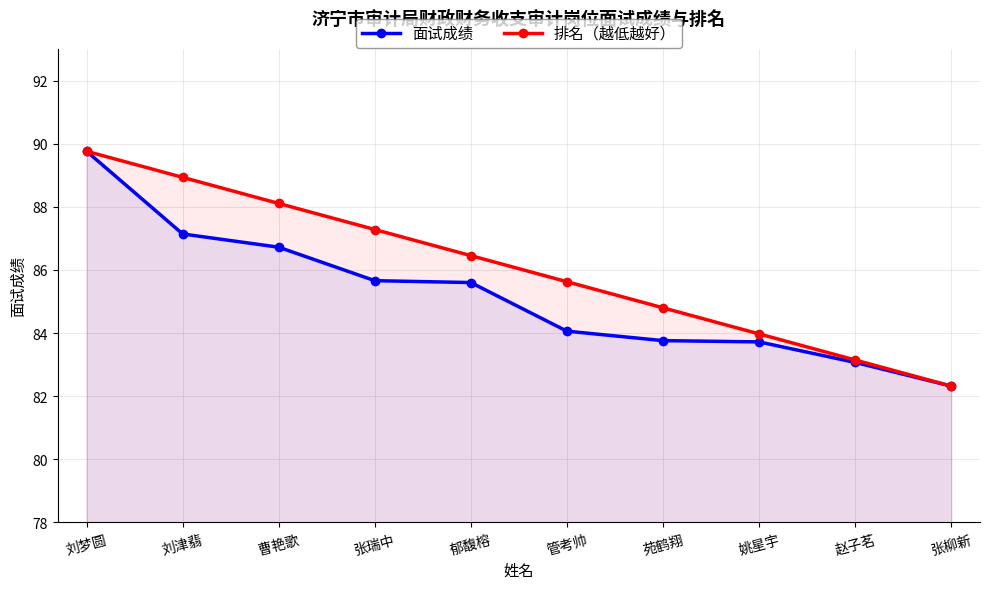

Count the number of data series in this chart.

2